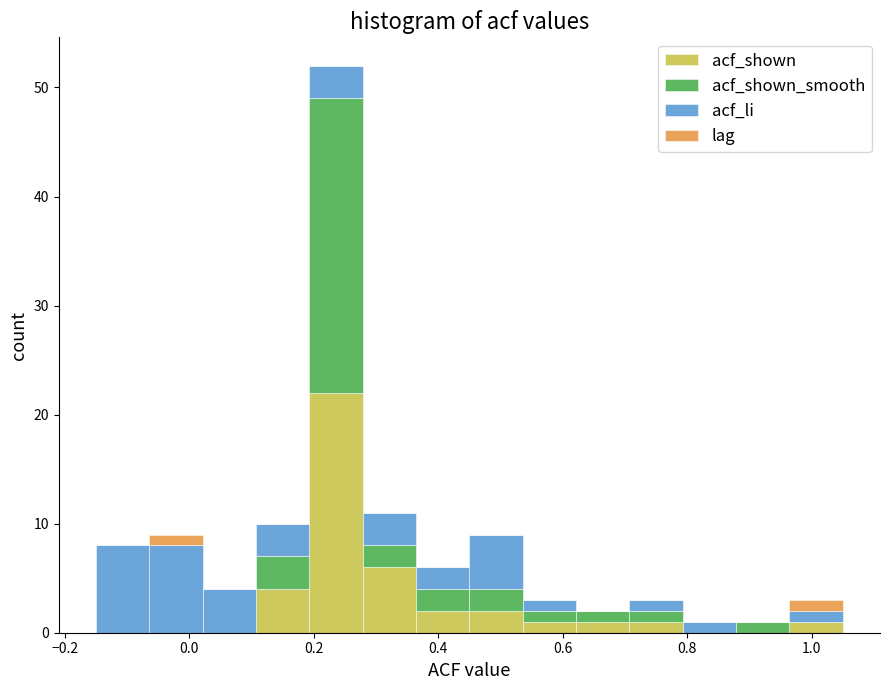

Which range on the x-axis has the tallest stacked bar (by total height)?

0.20 to 0.28